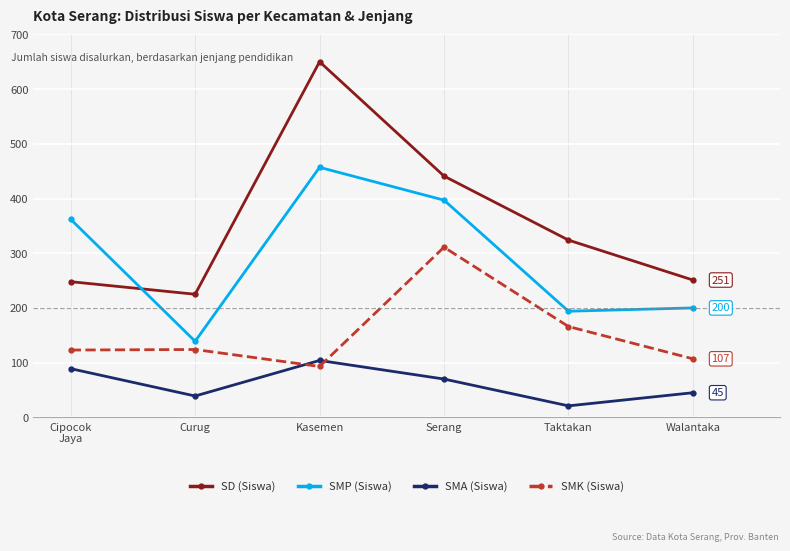

What is the difference between the highest and lowest values at Serang?

371